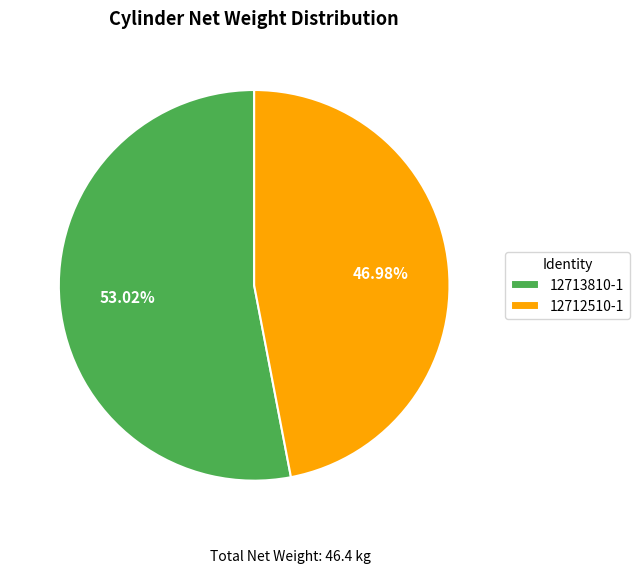

Rank the categories by value from highest to lowest.

12713810-1, 12712510-1